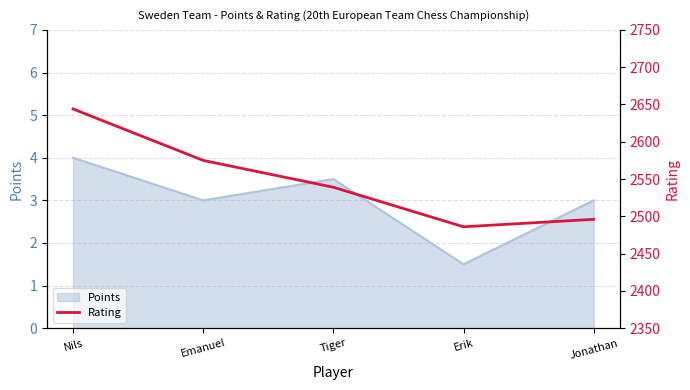

Which label corresponds to the smallest value in the chart?

Erik